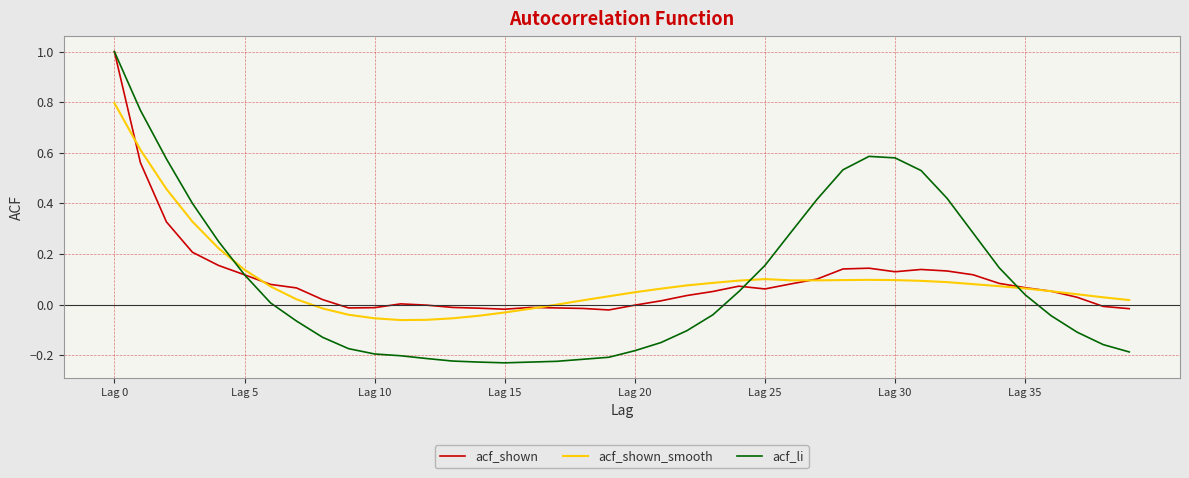

Which series has the largest range (max minus min)?

acf_li